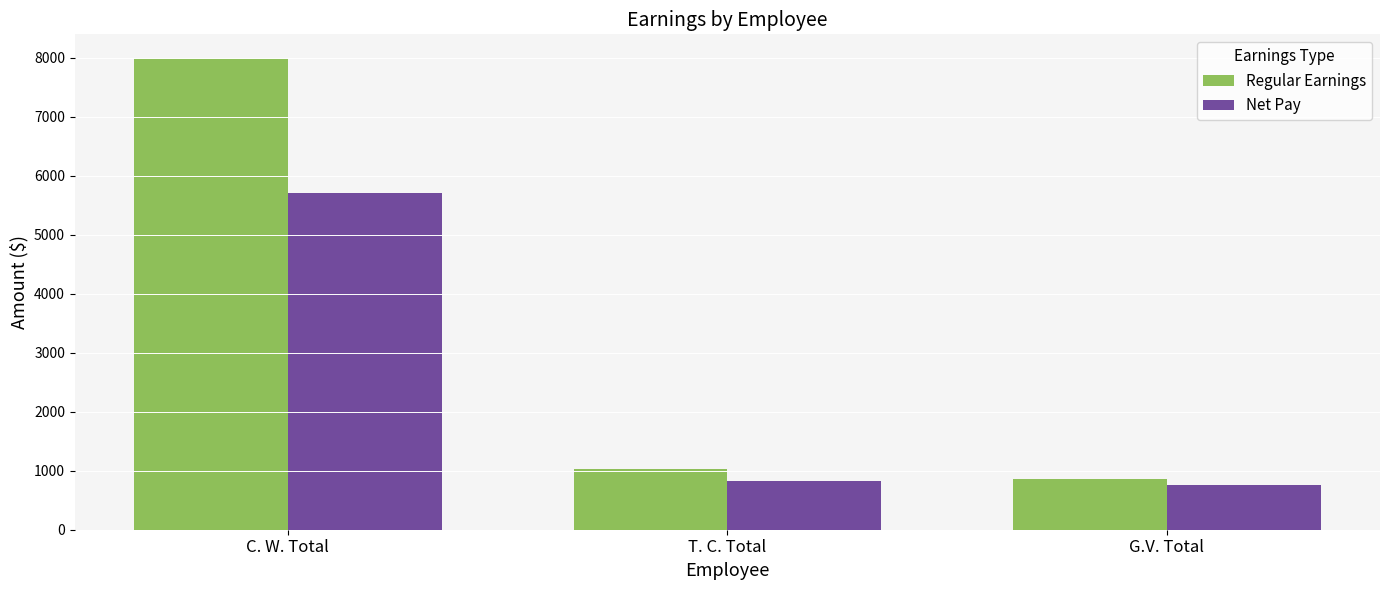

Which series has the largest total across all categories?

Regular Earnings